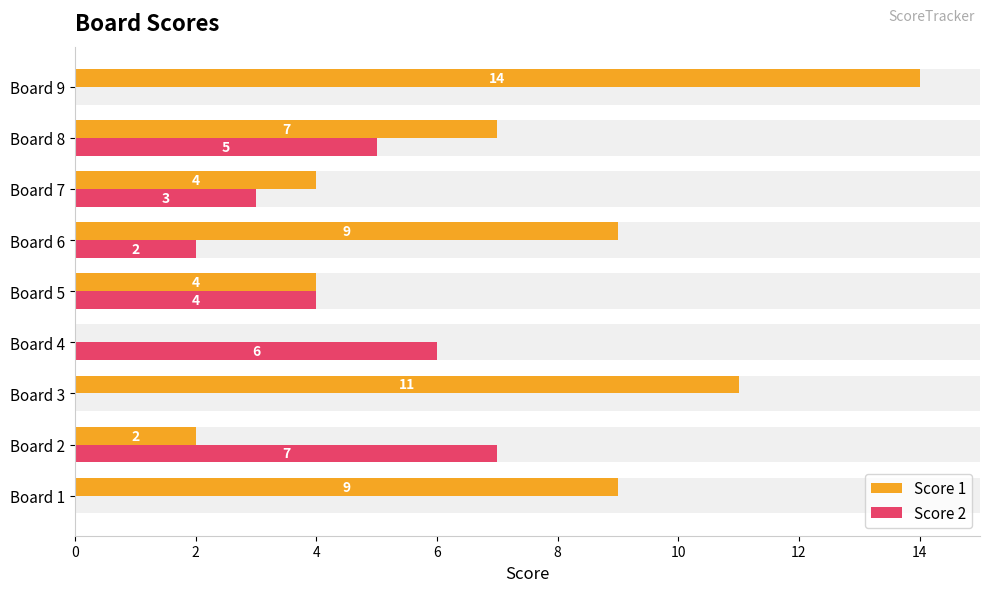

True or false: Score 1 has a value of 5 at Board 1.

False